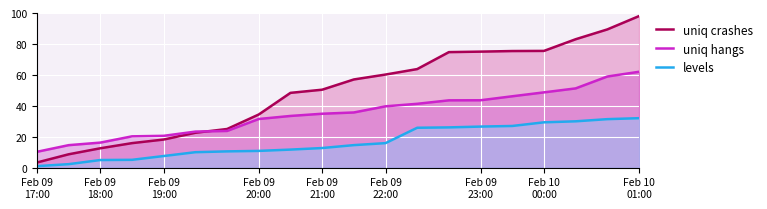

True or false: uniq crashes and levels cross at least once.

False